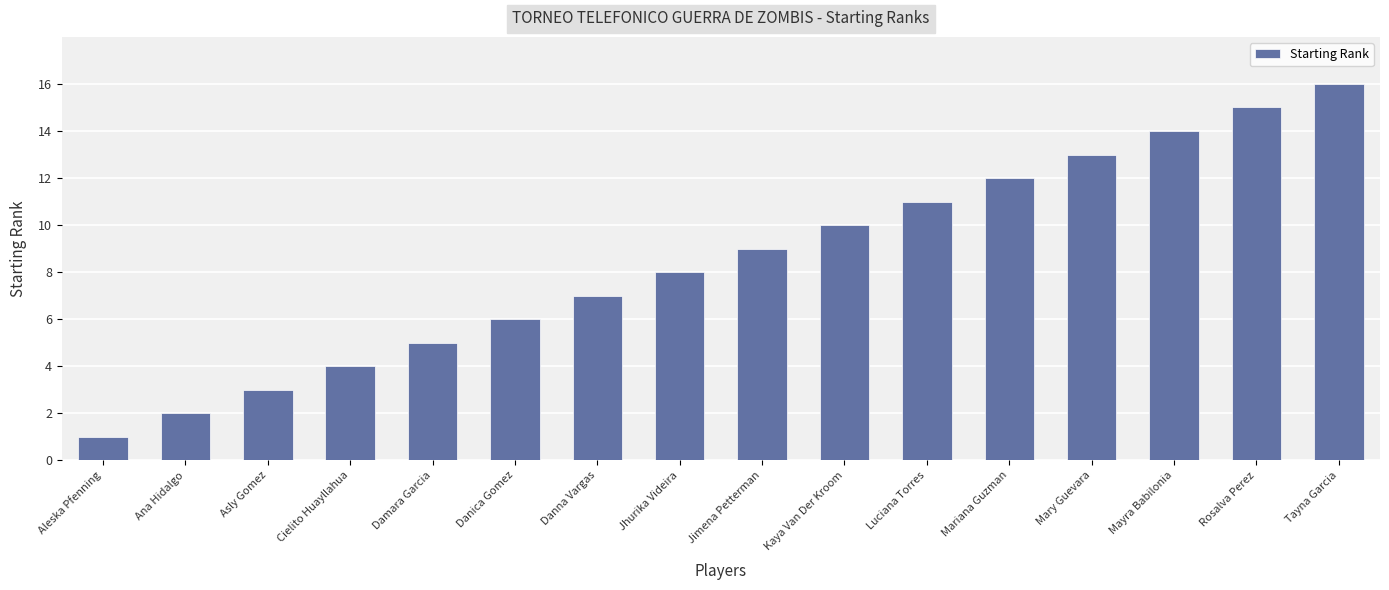

What is the sum of all values?

136